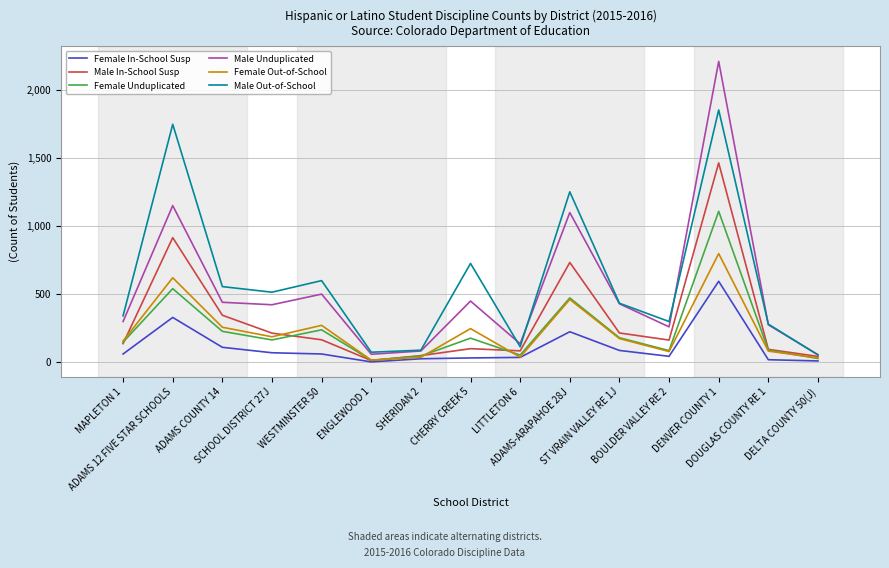

Which series has the largest total across all categories?

Male Out-of-School